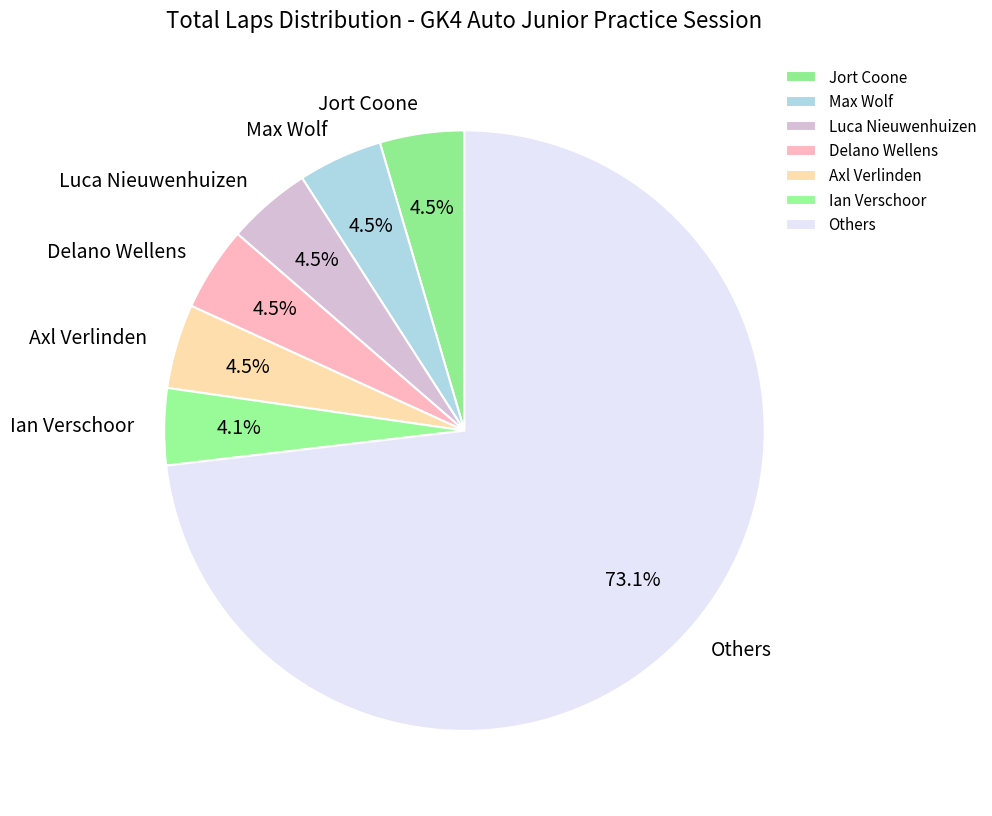

Which has a higher value, Others or Max Wolf?

Others